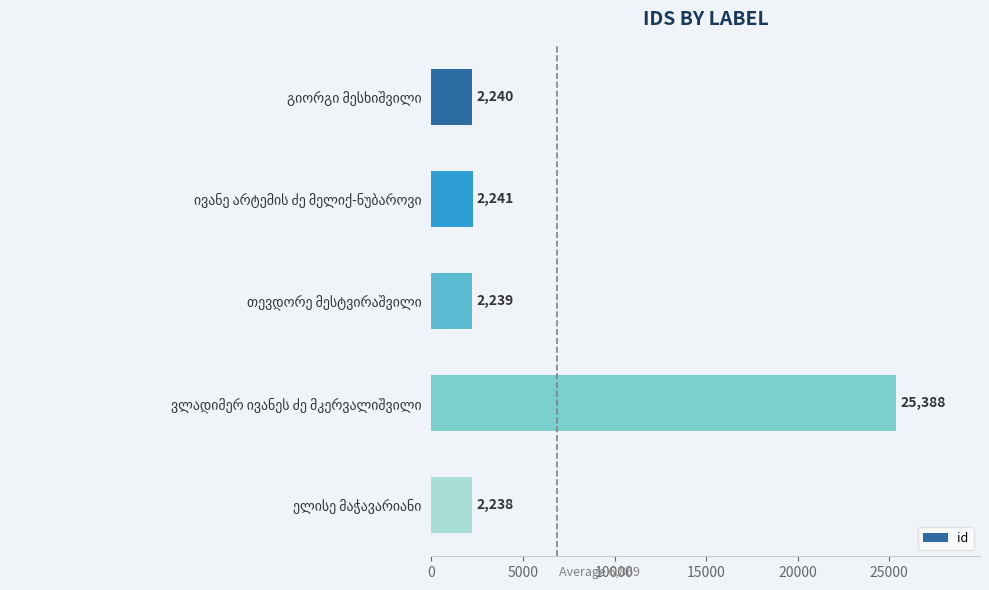

What is the sum of all values?

34346